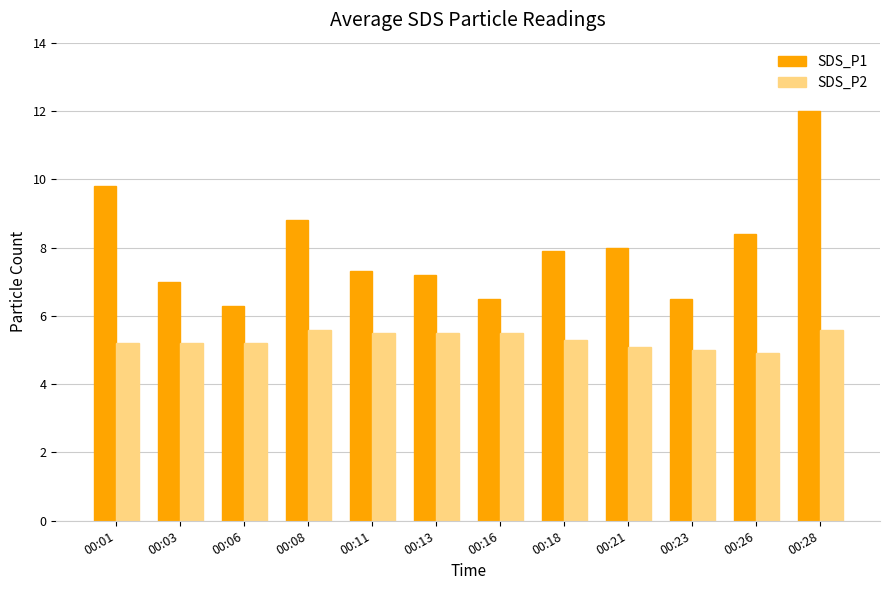

Which series has the widest spread of values?

SDS_P1